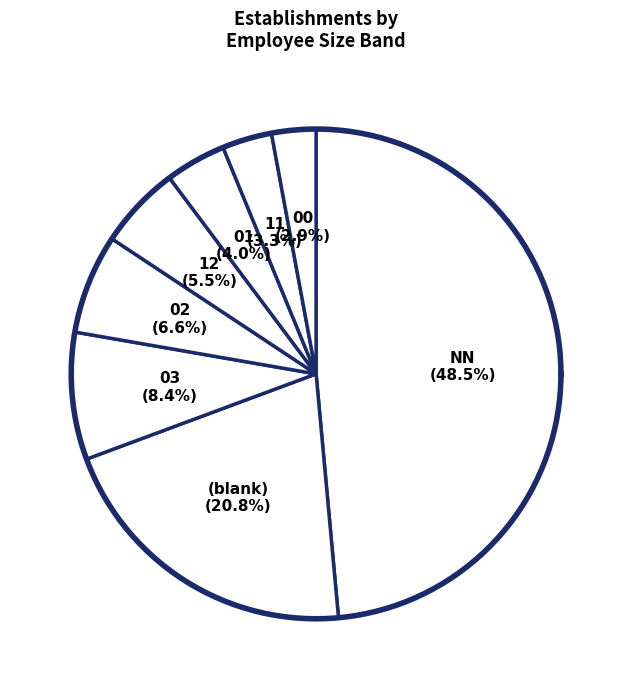

How many slices are in this pie chart?

8